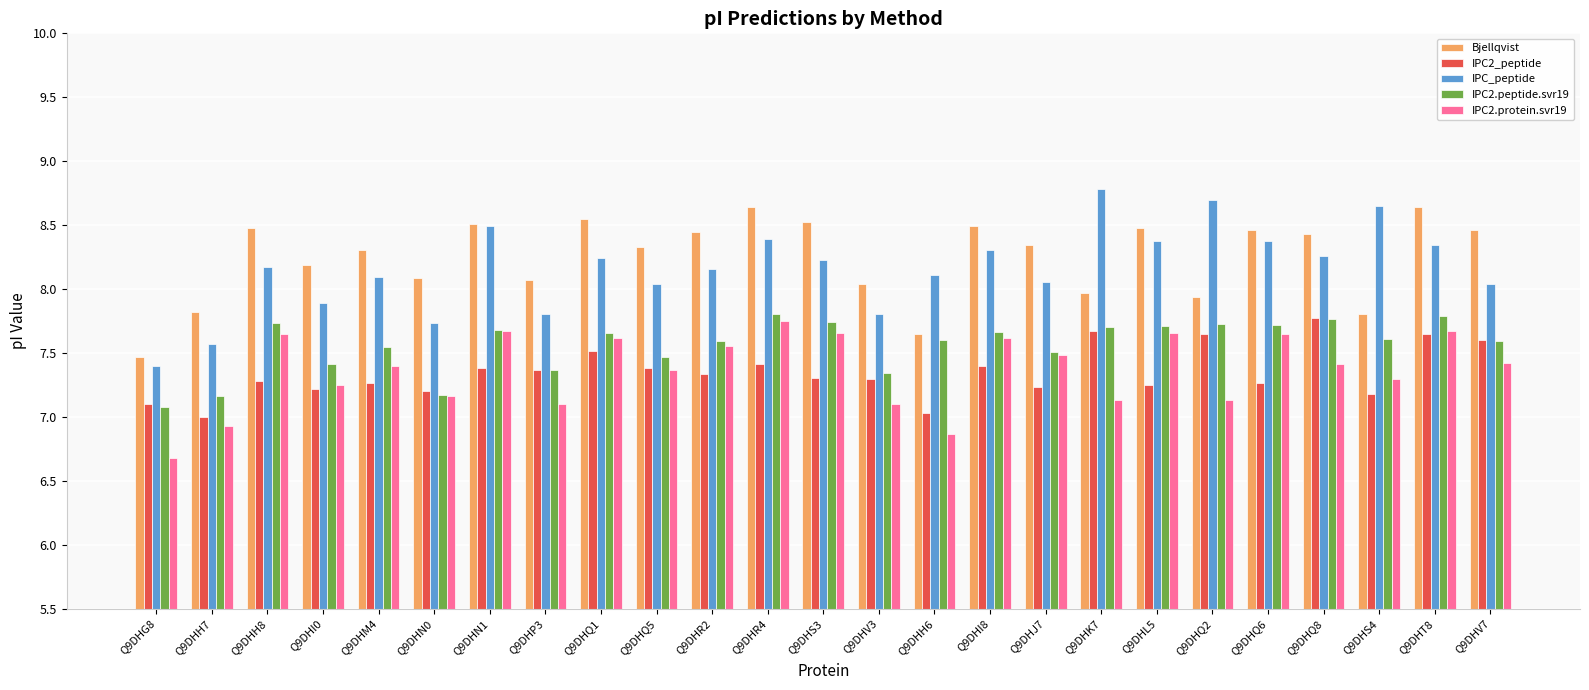

What is the minimum value for IPC2.peptide.svr19?

7.1